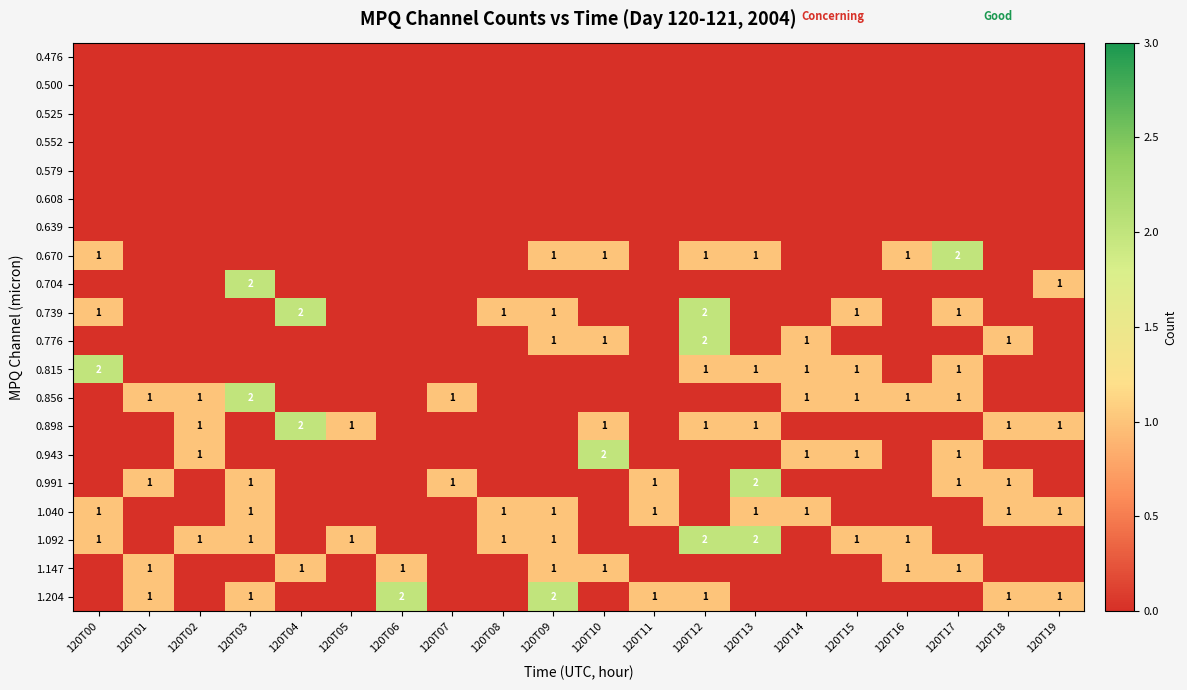

At 120T18, list the series in order from smallest to largest.

0.476, 0.500, 0.525, 0.552, 0.579, 0.608, 0.639, 0.670, 0.704, 0.739, 0.815, 0.856, 0.943, 1.092, 1.147, 0.776, 0.898, 0.991, 1.040, 1.204